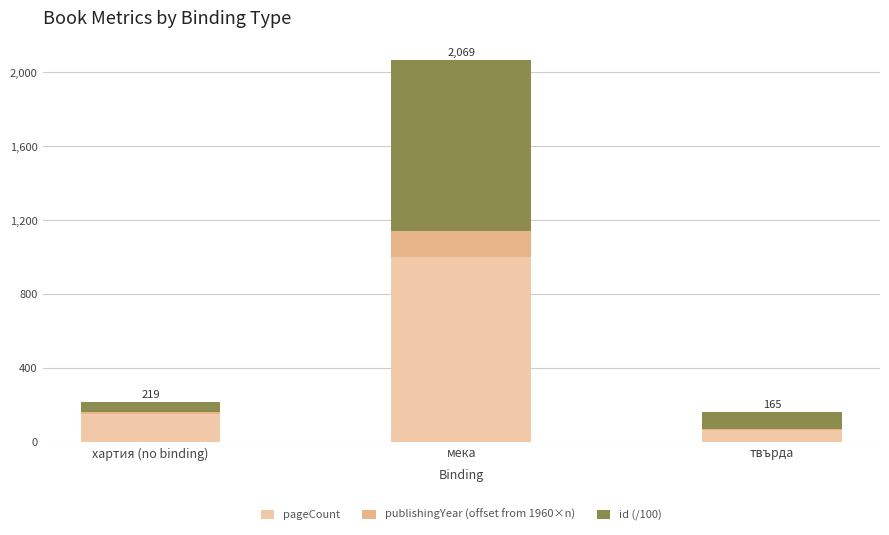

What is the difference between the id (/100) values at твърда and хартия (no binding)?

38